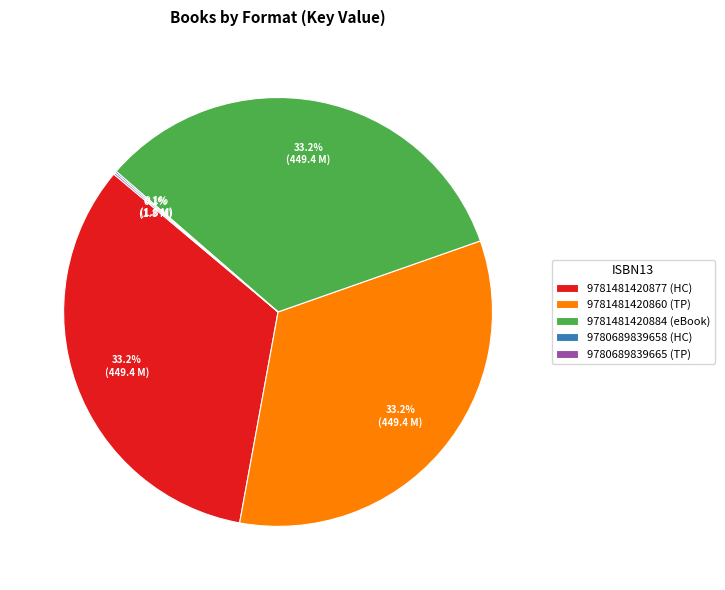

Is the sum of 9781481420884 (eBook) and 9781481420877 (HC) greater than half?

Yes